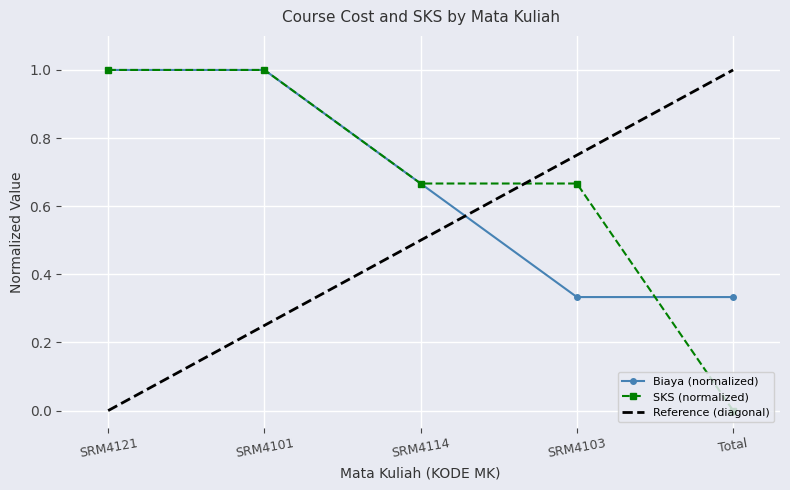

Where is Biaya nearest to the value 0?

SRM4103